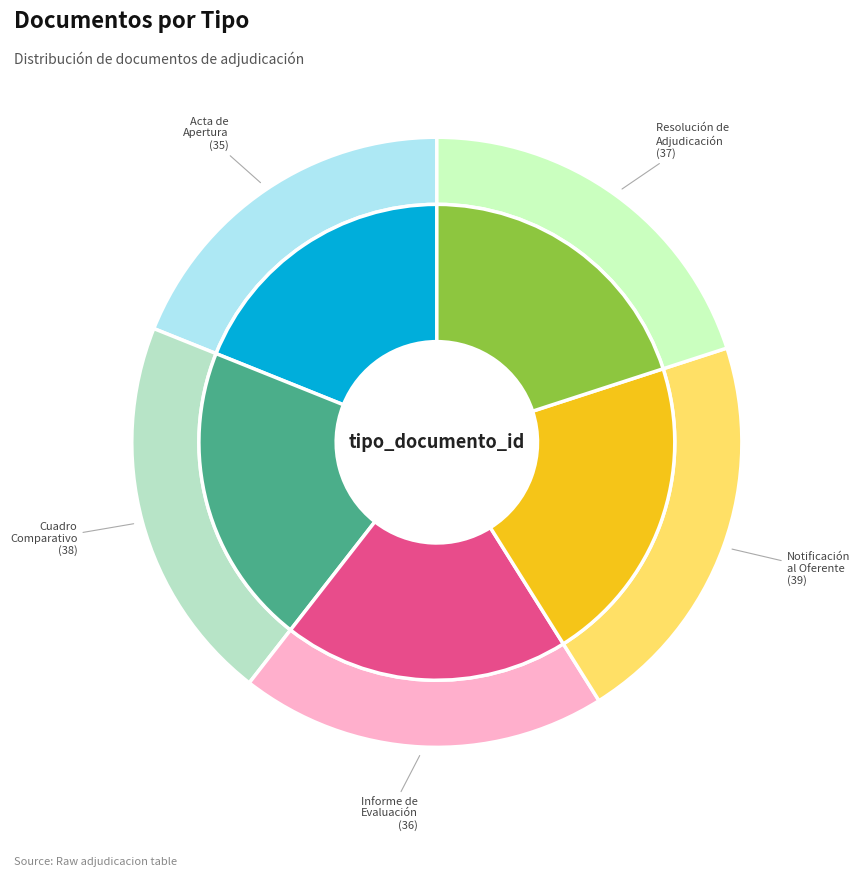

Does Notificación al Oferente represent more than half of the total?

No